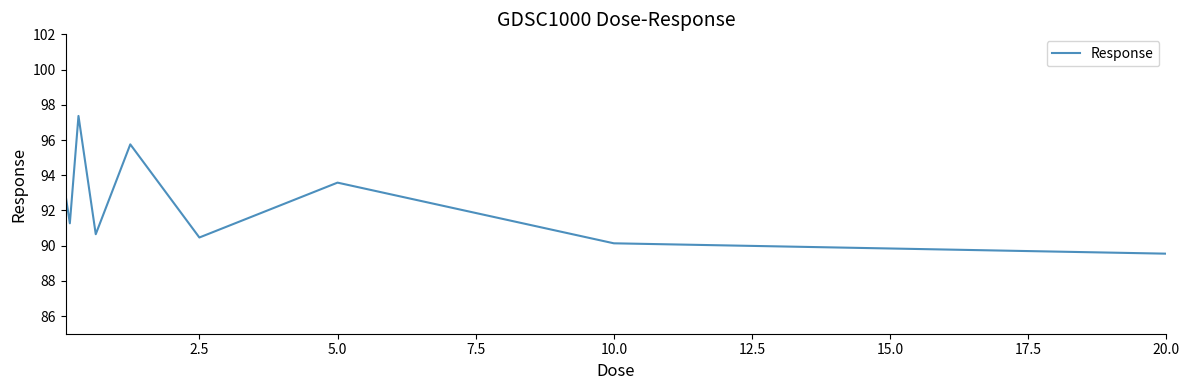

What is the maximum value shown in the chart?

97.4